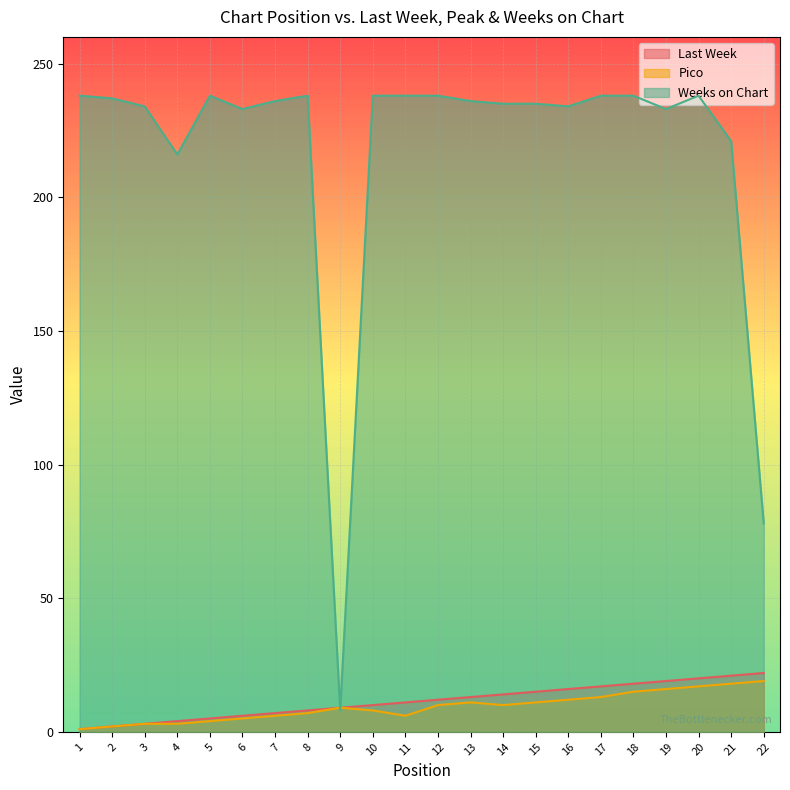

Reading right to left, extract all data points from this chart.

Last Week: 22	21	20	19	18	17	16	15	14	13	12	11	10	9	8	7	6	5	4	3	2	1
Pico: 19	18	17	16	15	13	12	11	10	11	10	6	8	9	7	6	5	4	3	3	2	1
Weeks on Chart: 78	221	238	233	238	238	234	235	235	236	238	238	238	8	238	236	233	238	216	234	237	238